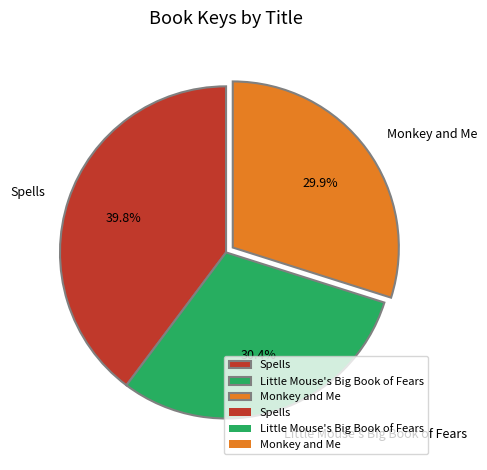

Does Monkey and Me account for over 50% of the chart?

No